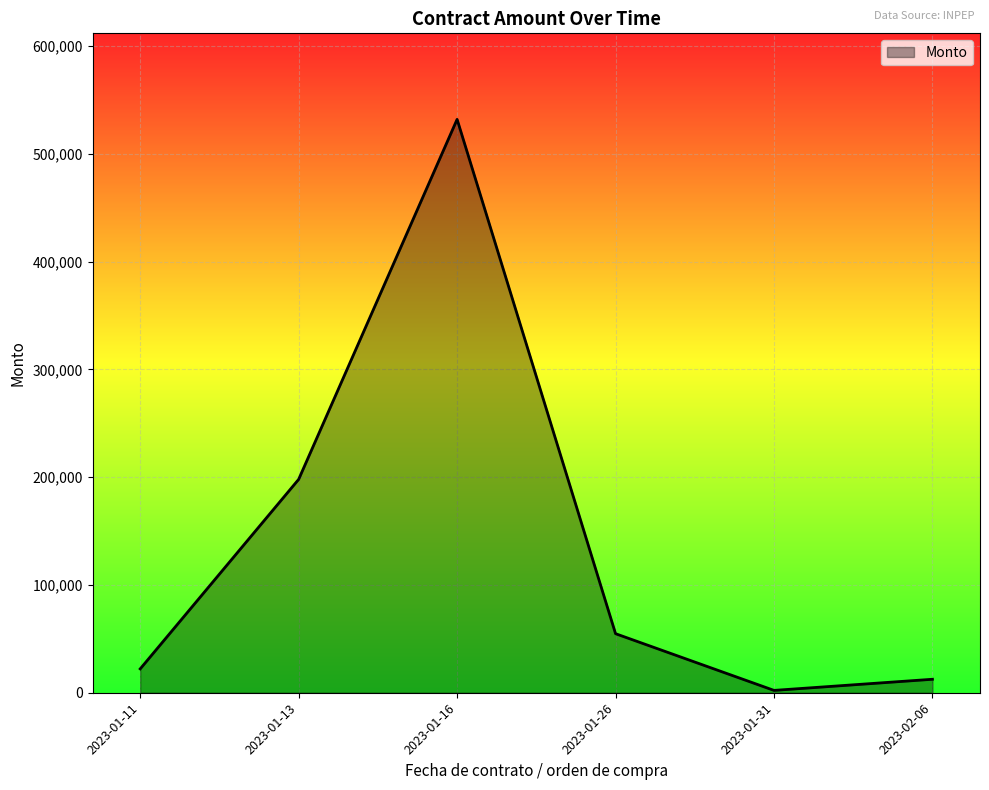

What value does the data have at 2023-01-11?

22144.8